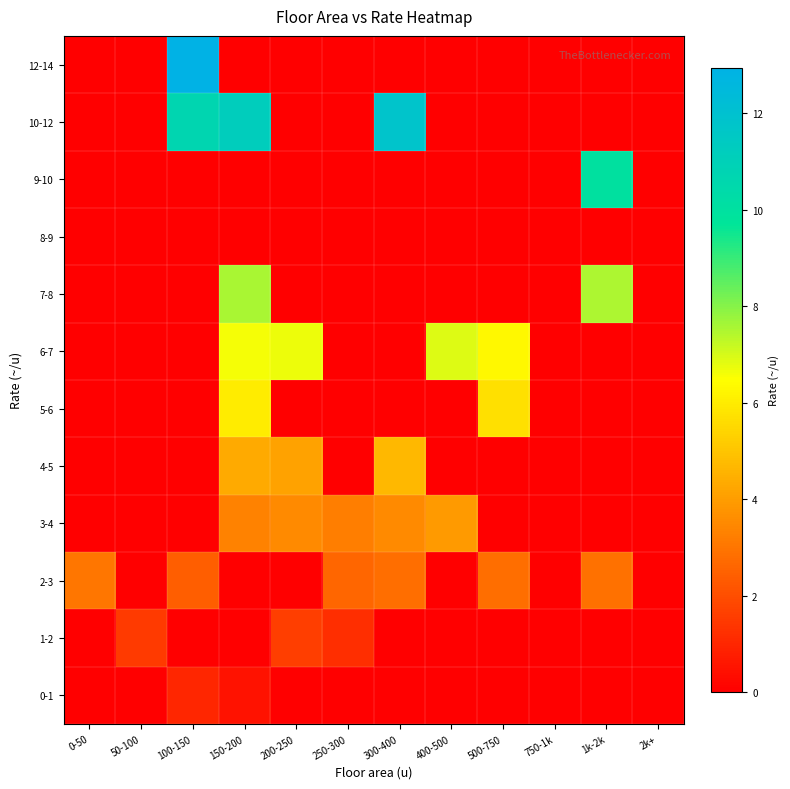

Between 750-1k and 300-400, which is larger?

750-1k